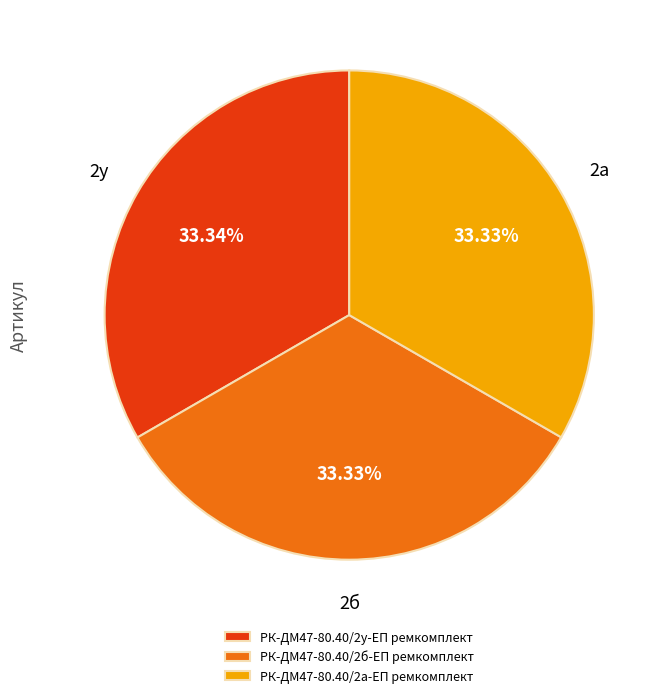

Do РК-ДМ47-80.40/2у-ЕП ремкомплект and РК-ДМ47-80.40/2а-ЕП ремкомплект together represent more than half of the pie?

Yes